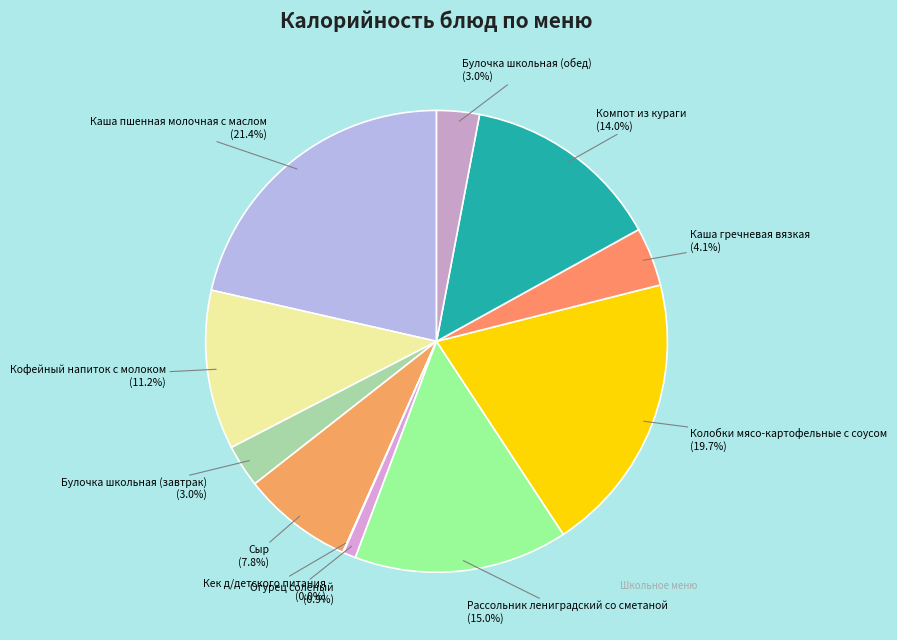

To the nearest percent, what is the combined percentage of Булочка школьная (завтрак) and Рассольник лениградский со сметаной?

18%